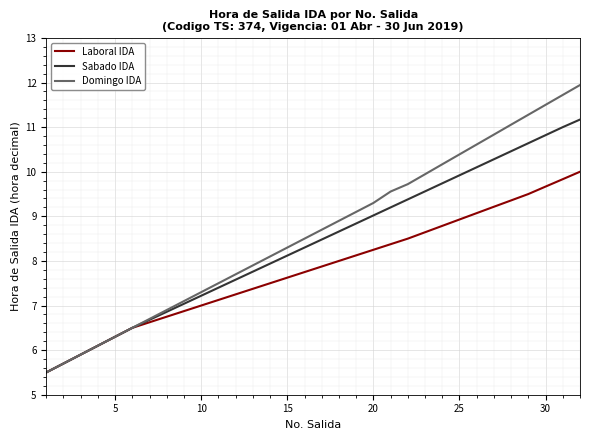

What is the sum of all Laboral IDA values?

250.0